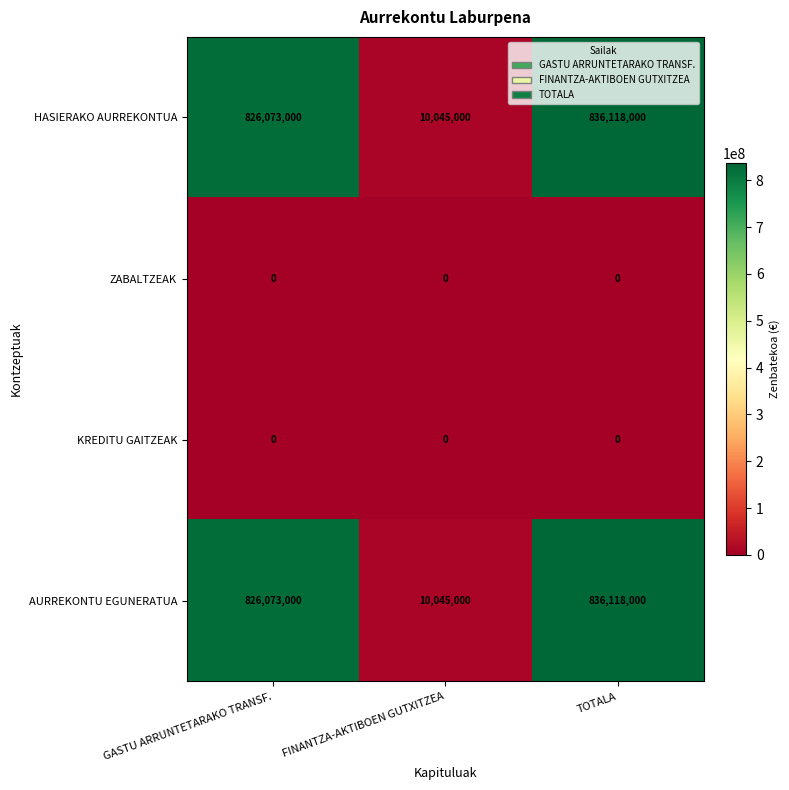

True or false: AURREKONTU EGUNERATUA has a value of 10045000 at FINANTZA-AKTIBOEN GUTXITZEA.

True